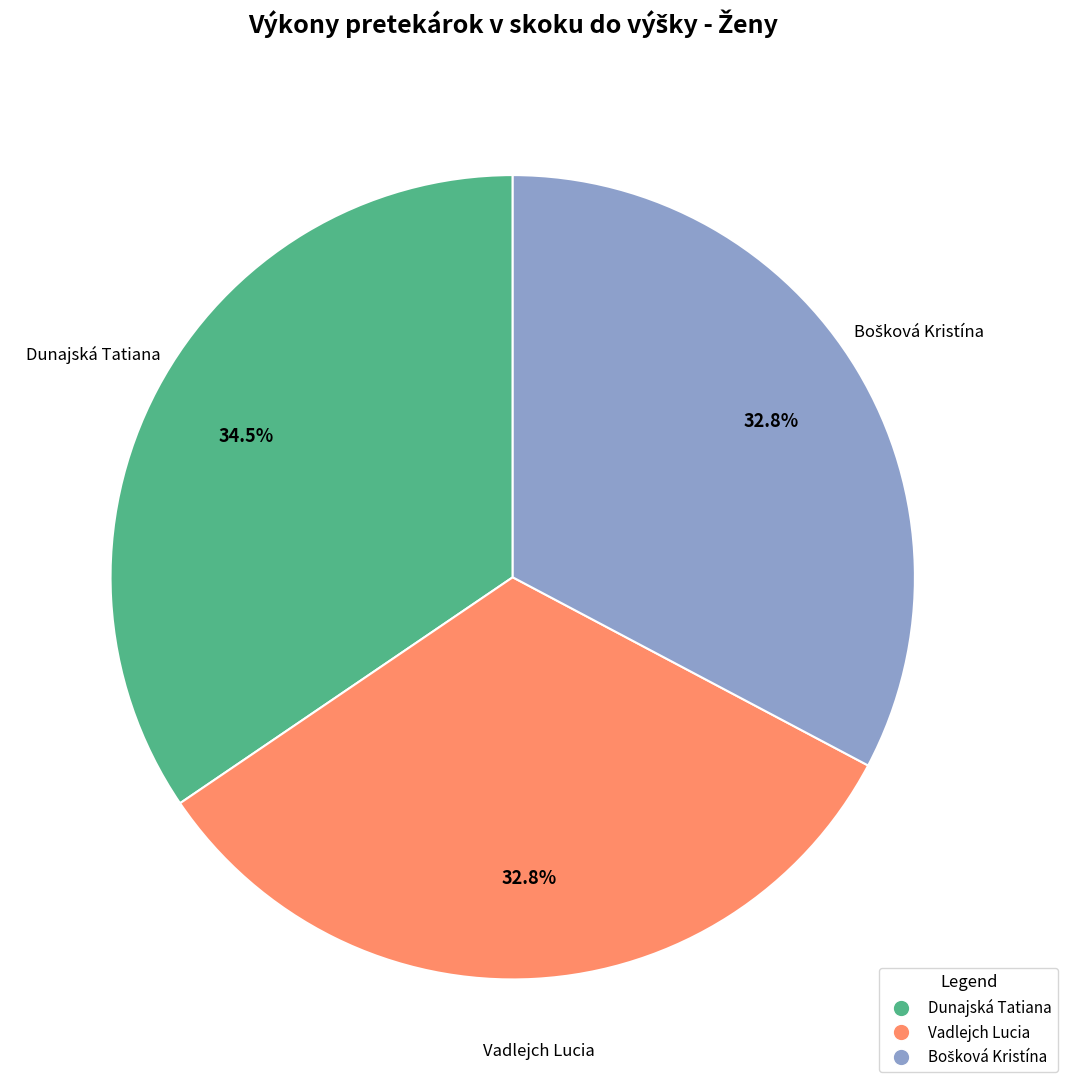

How many segments does this pie chart have?

3